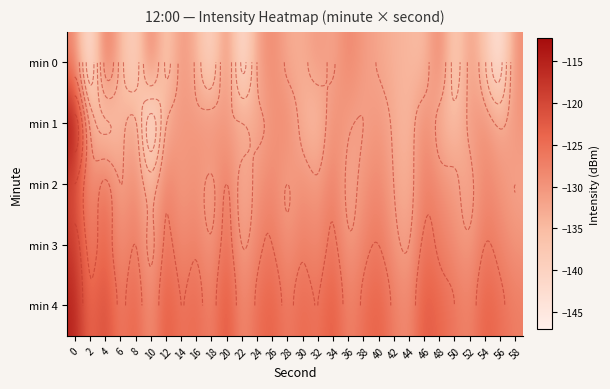

What is the sum of all min 1 values?

-3954.3